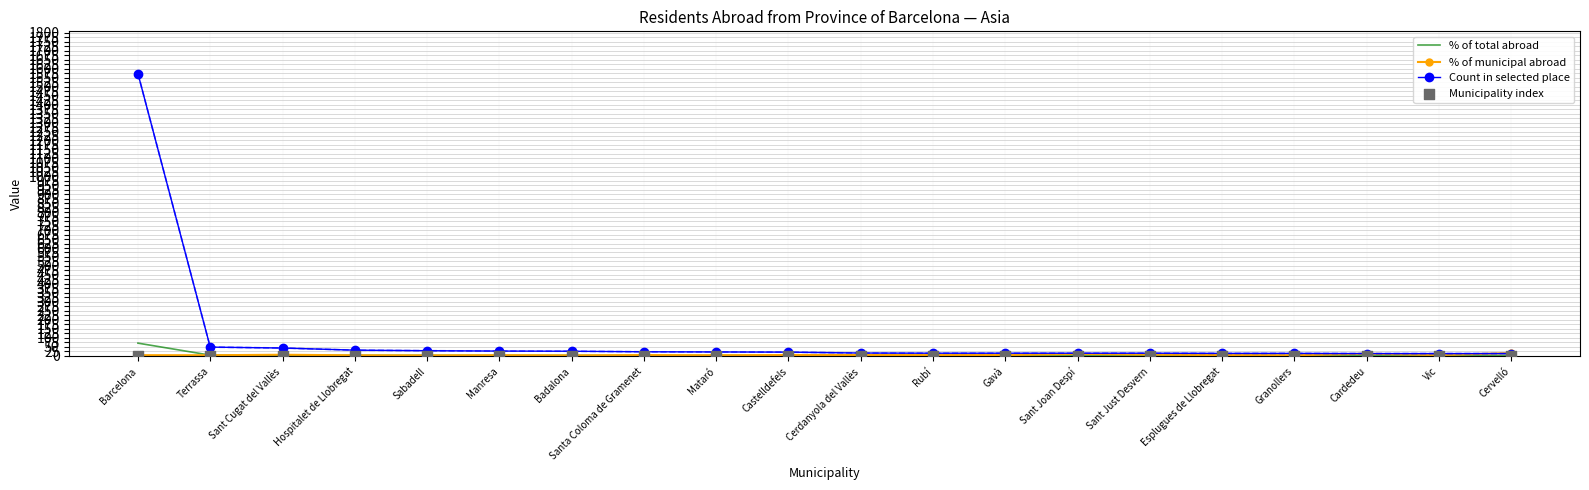

Is the value of % of municipal abroad at Sant Joan Despí greater than the value of Count in selected place at Santa Coloma de Gramenet?

No